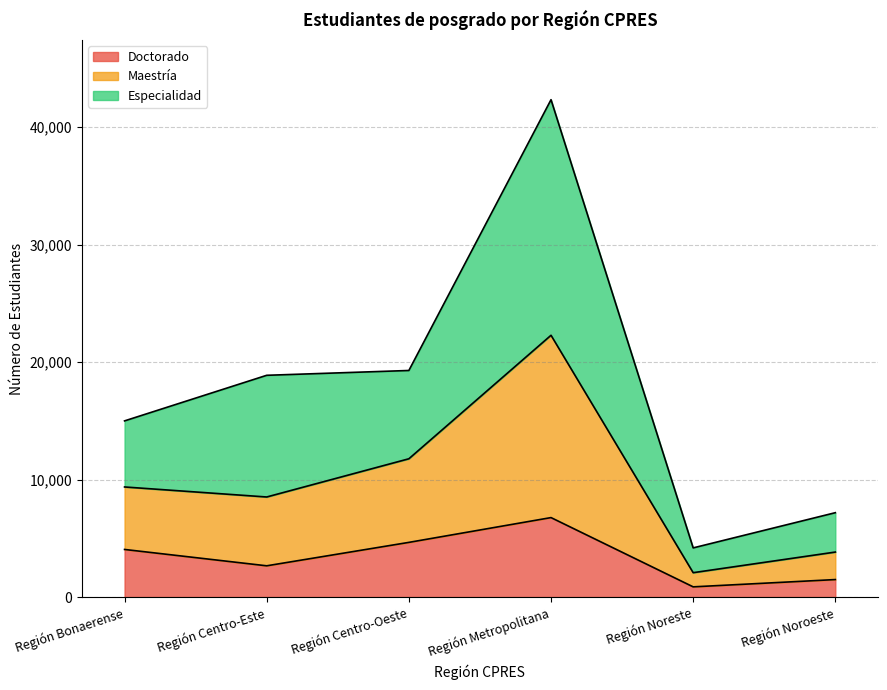

What is the difference between the highest and lowest values at Región Noreste?

3316